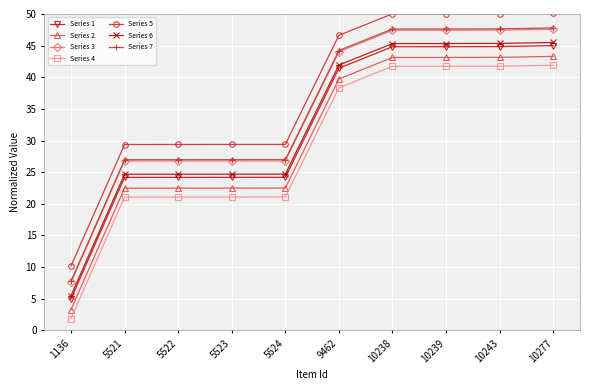

What is the value of the Series 5 point at the 1st from the left?

10.2